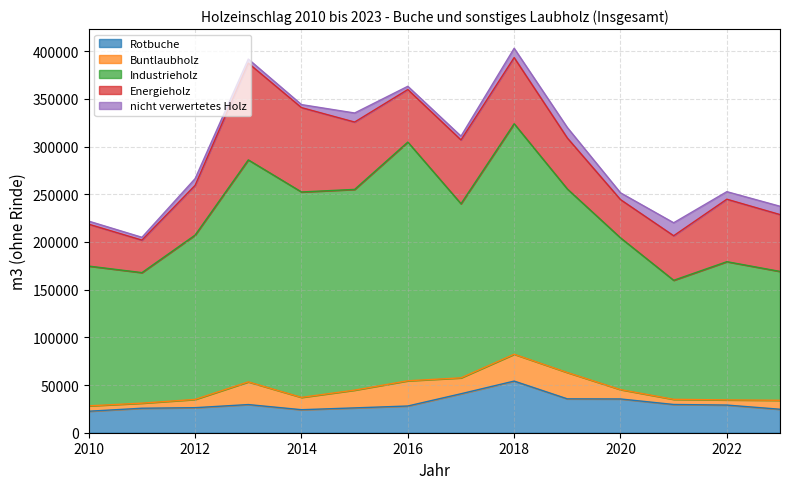

At which category does the chart reach its minimum across all series?

2011